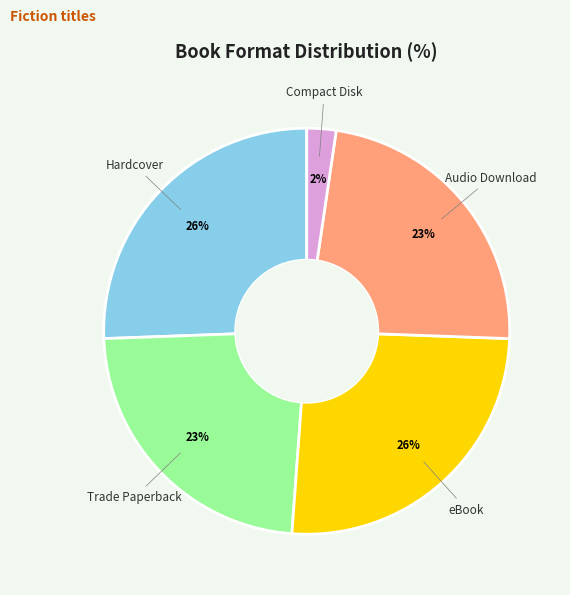

To the nearest percent, what is the average slice percentage?

20%